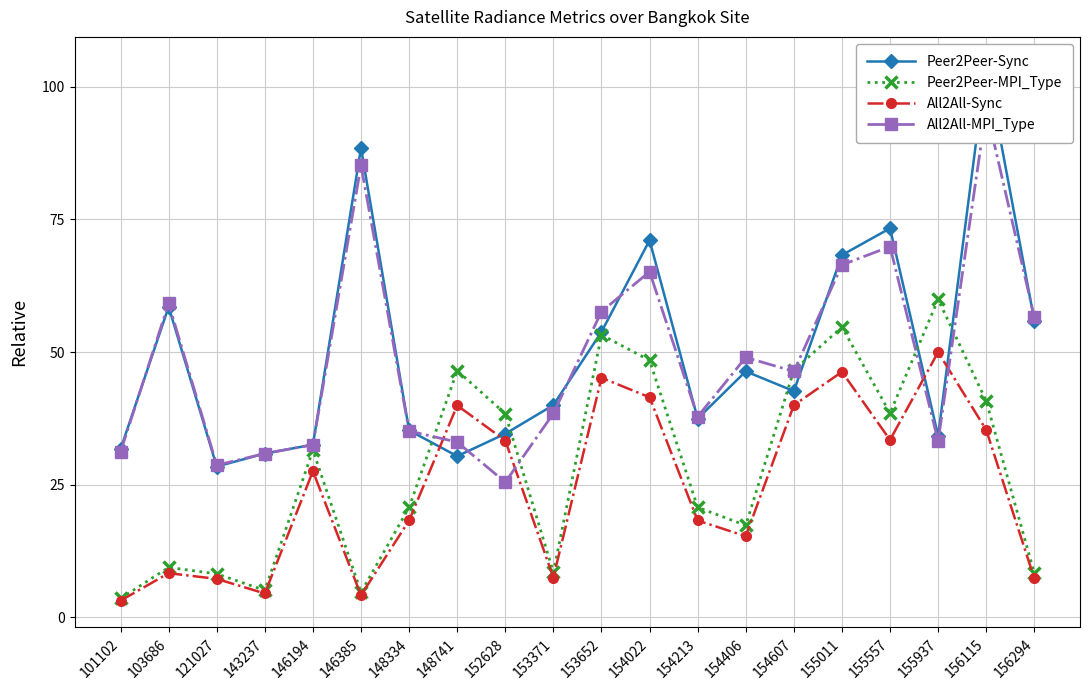

How many values in the Peer2Peer-MPI_Type series are below 31?

10